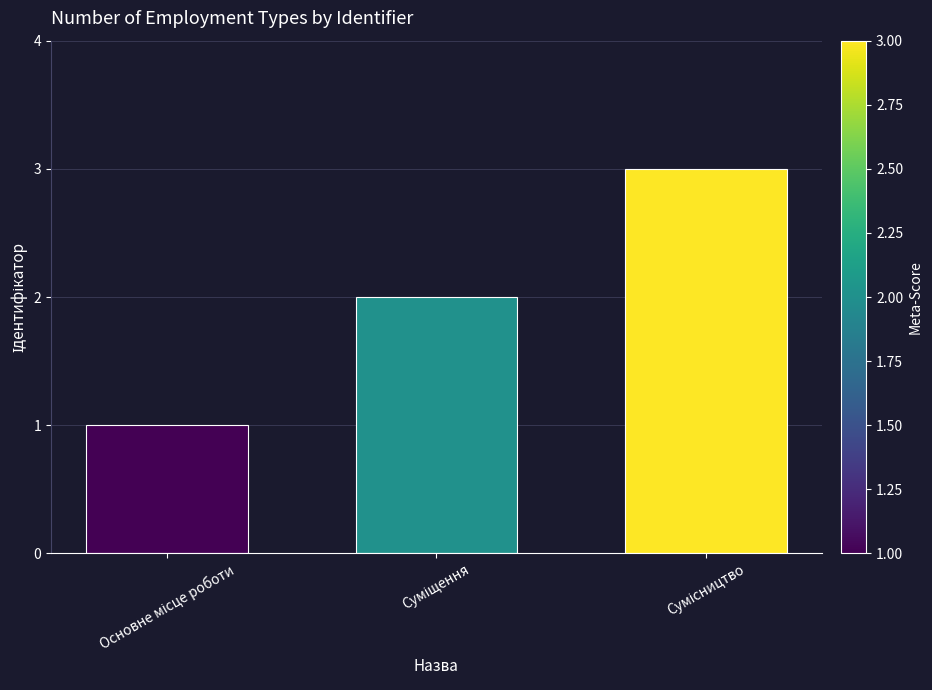

What is the maximum value shown in the chart?

3